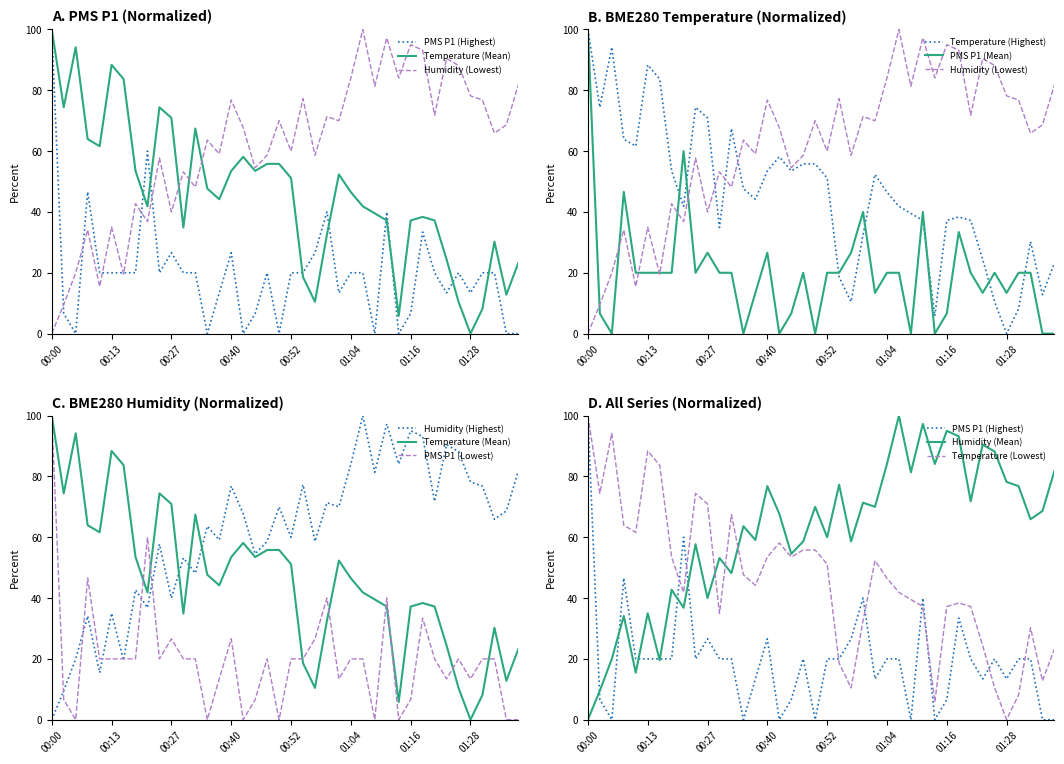

Is the value of PMS_P1 at 01:39 greater than the value of BME280_humidity at 00:47?

No